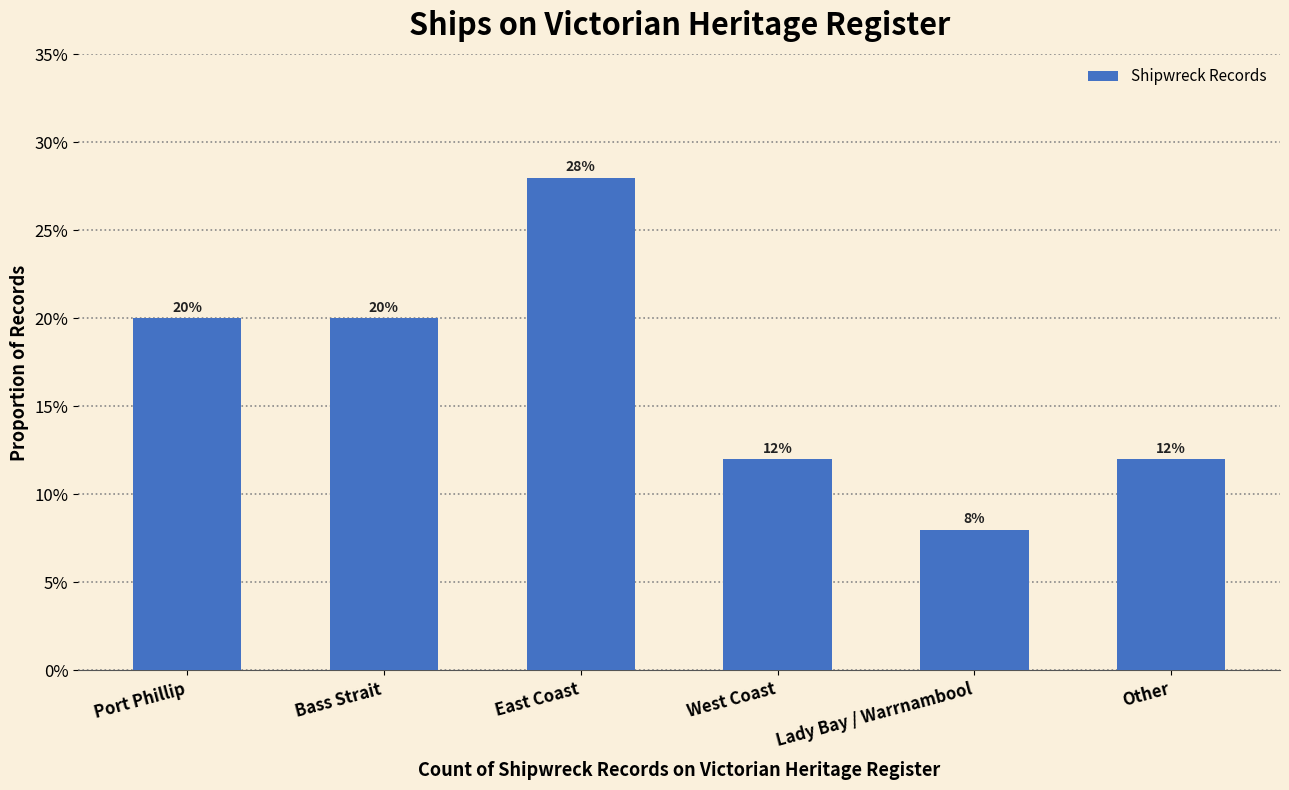

How many values are between 0 and 1?

6